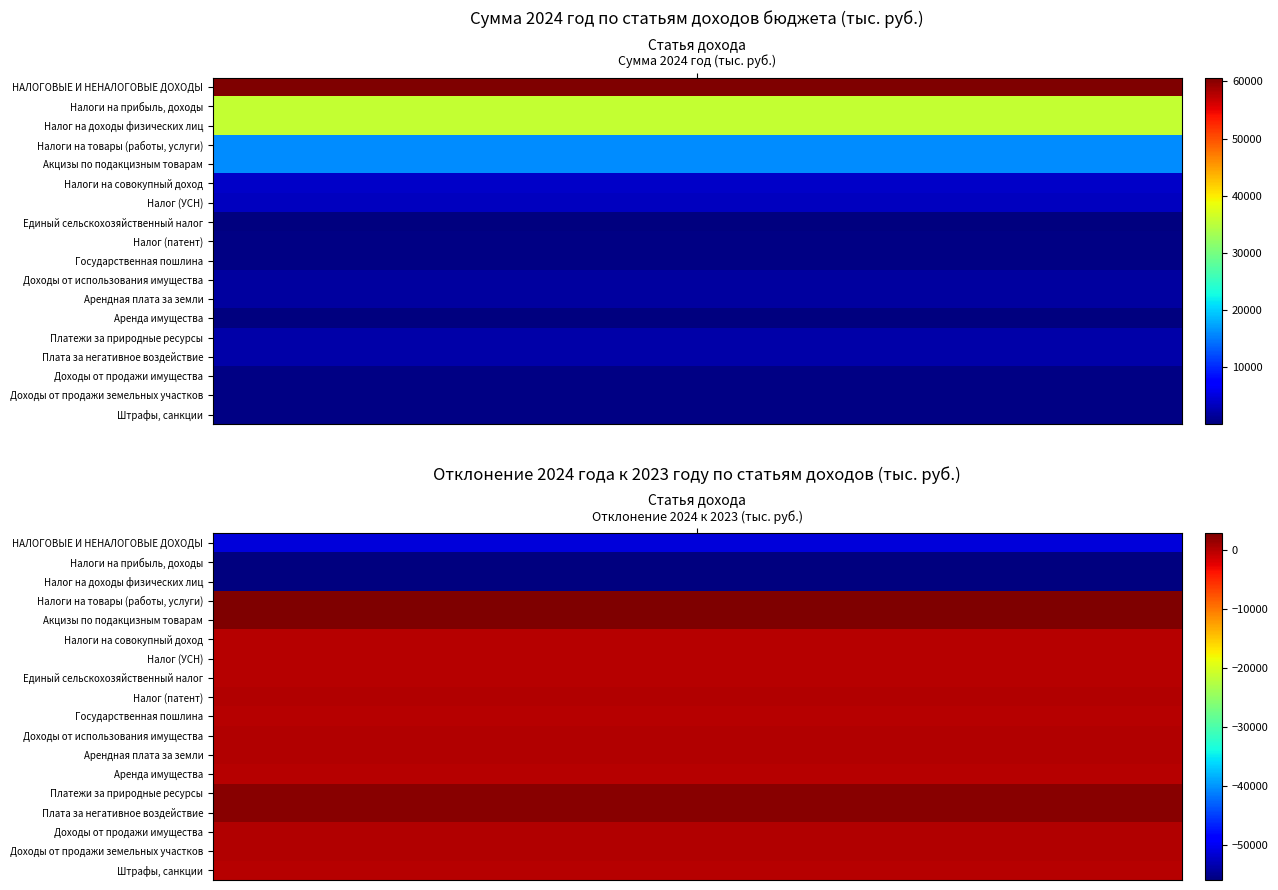

Reading right to left, list all the values displayed in this chart.

НАЛОГОВЫЕ И НЕНАЛОГОВЫЕ ДОХОДЫ: Отклонение 2024 к 2023 (тыс. руб.)=-51269.7	Сумма 2024 год (тыс. руб.)=60663.6
Налоги на прибыль, доходы: Отклонение 2024 к 2023 (тыс. руб.)=-55931.4	Сумма 2024 год (тыс. руб.)=35573.4
Налог на доходы физических лиц: Отклонение 2024 к 2023 (тыс. руб.)=-55931.4	Сумма 2024 год (тыс. руб.)=35573.4
Налоги на товары (работы, услуги): Отклонение 2024 к 2023 (тыс. руб.)=2752.8	Сумма 2024 год (тыс. руб.)=15956.7
Акцизы по подакцизным товарам: Отклонение 2024 к 2023 (тыс. руб.)=2752.8	Сумма 2024 год (тыс. руб.)=15956.7
Налоги на совокупный доход: Отклонение 2024 к 2023 (тыс. руб.)=-214.4	Сумма 2024 год (тыс. руб.)=3973.7
Налог (УСН): Отклонение 2024 к 2023 (тыс. руб.)=-221.7	Сумма 2024 год (тыс. руб.)=3506.2
Единый сельскохозяйственный налог: Отклонение 2024 к 2023 (тыс. руб.)=-14.3	Сумма 2024 год (тыс. руб.)=13.7
Налог (патент): Отклонение 2024 к 2023 (тыс. руб.)=21.6	Сумма 2024 год (тыс. руб.)=453.8
Государственная пошлина: Отклонение 2024 к 2023 (тыс. руб.)=-46.8	Сумма 2024 год (тыс. руб.)=450.0
Доходы от использования имущества: Отклонение 2024 к 2023 (тыс. руб.)=75.5	Сумма 2024 год (тыс. руб.)=1880.3
Арендная плата за земли: Отклонение 2024 к 2023 (тыс. руб.)=75.6	Сумма 2024 год (тыс. руб.)=1763.9
Аренда имущества: Отклонение 2024 к 2023 (тыс. руб.)=-0.0	Сумма 2024 год (тыс. руб.)=116.4
Платежи за природные ресурсы: Отклонение 2024 к 2023 (тыс. руб.)=2169.5	Сумма 2024 год (тыс. руб.)=2169.5
Плата за негативное воздействие: Отклонение 2024 к 2023 (тыс. руб.)=2169.5	Сумма 2024 год (тыс. руб.)=2169.5
Доходы от продажи имущества: Отклонение 2024 к 2023 (тыс. руб.)=129.2	Сумма 2024 год (тыс. руб.)=360.0
Доходы от продажи земельных участков: Отклонение 2024 к 2023 (тыс. руб.)=129.2	Сумма 2024 год (тыс. руб.)=360.0
Штрафы, санкции: Отклонение 2024 к 2023 (тыс. руб.)=-204.1	Сумма 2024 год (тыс. руб.)=300.0